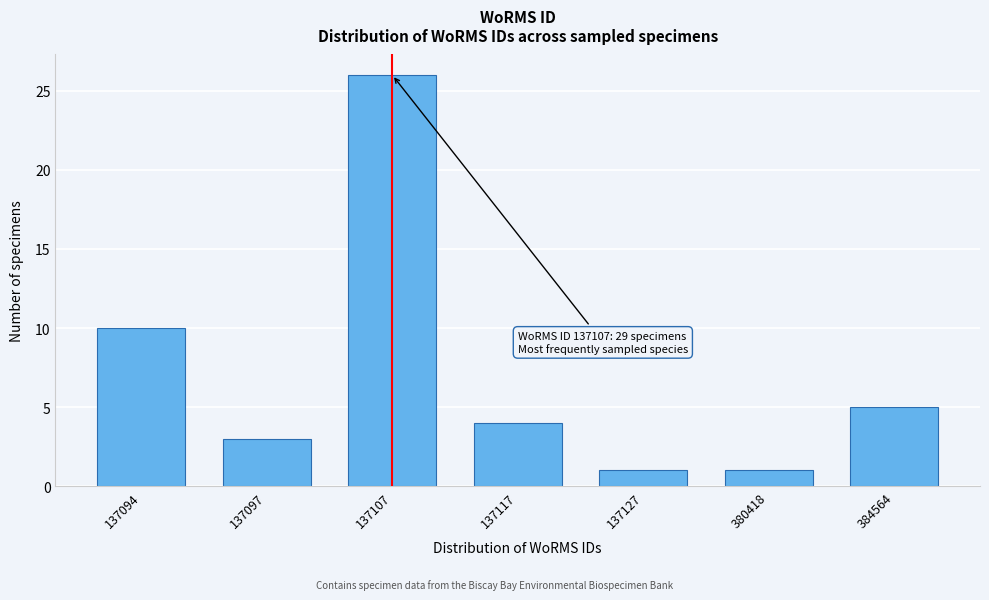

Reading left to right, extract all data points from this chart.

10	3	26	4	1	1	5